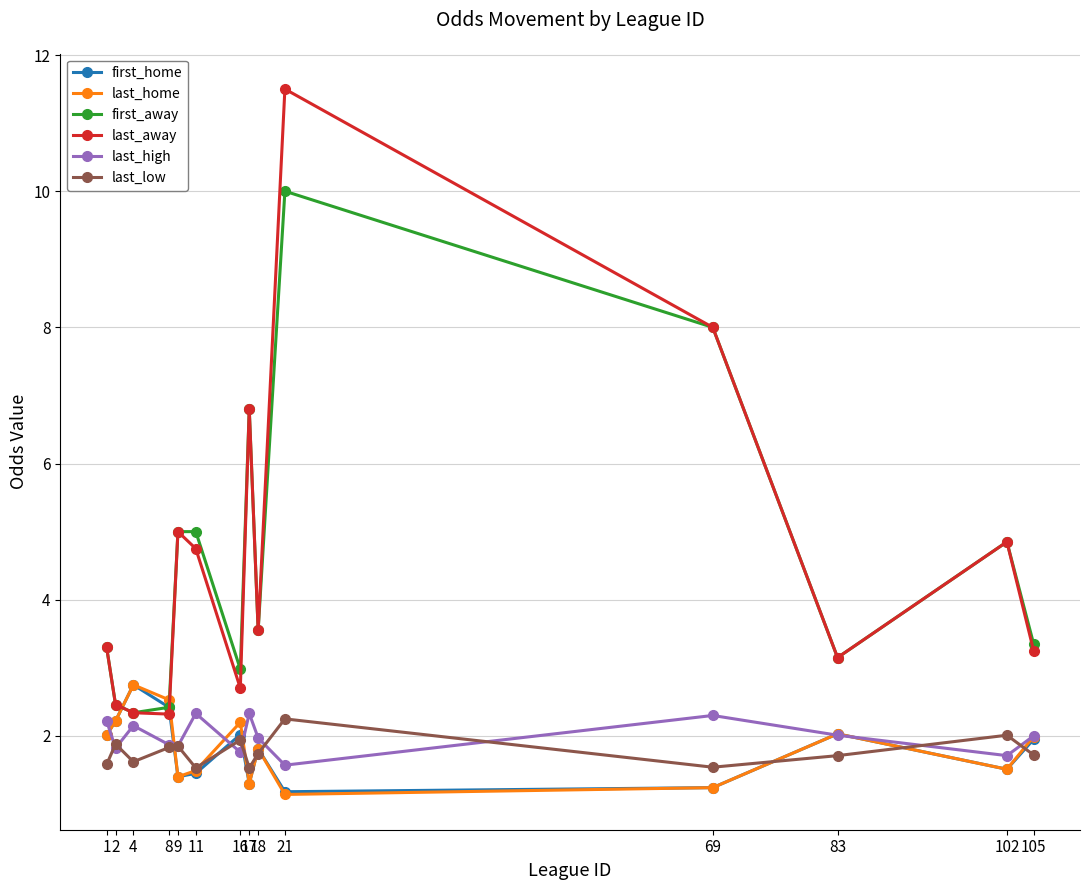

Count the number of data series in this chart.

6